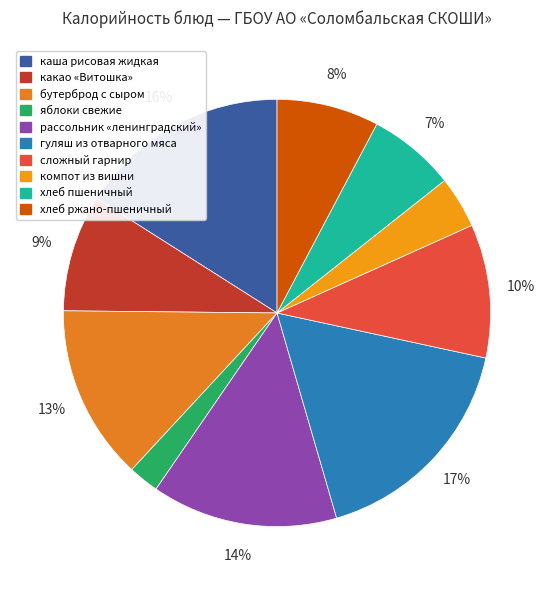

How many segments does this pie chart have?

10